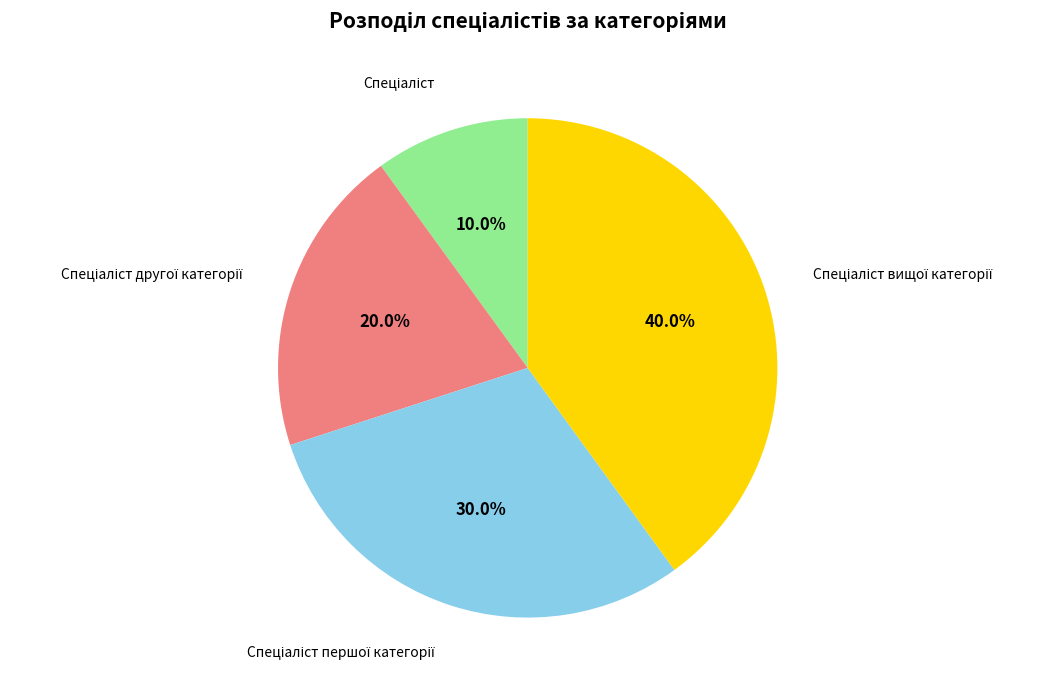

Does any single category account for the majority?

No